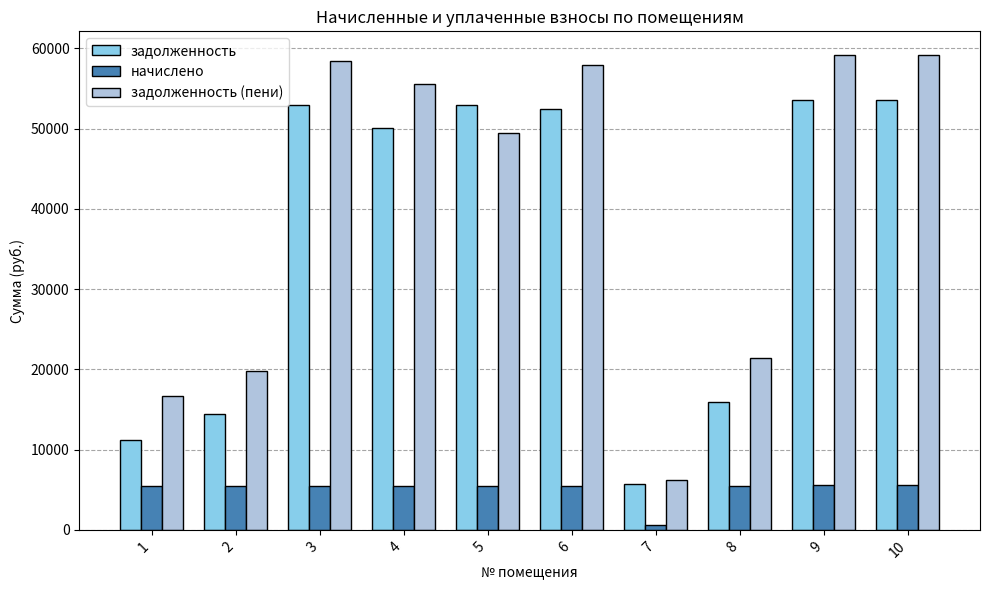

What is the difference between the maximum and minimum values in the начислено series?

4956.9